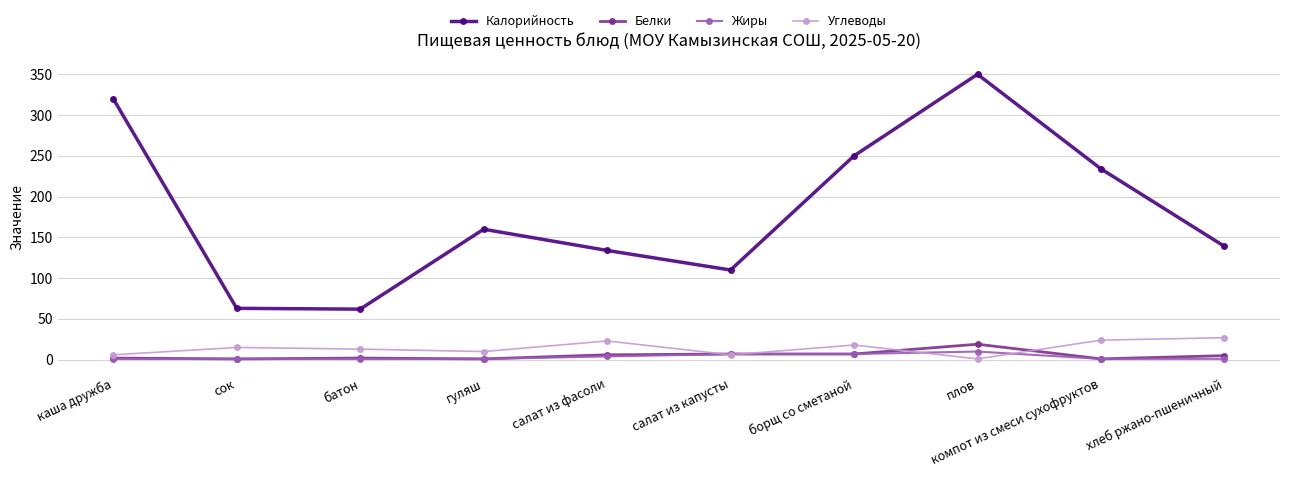

What is the sum of all Белки values?

51